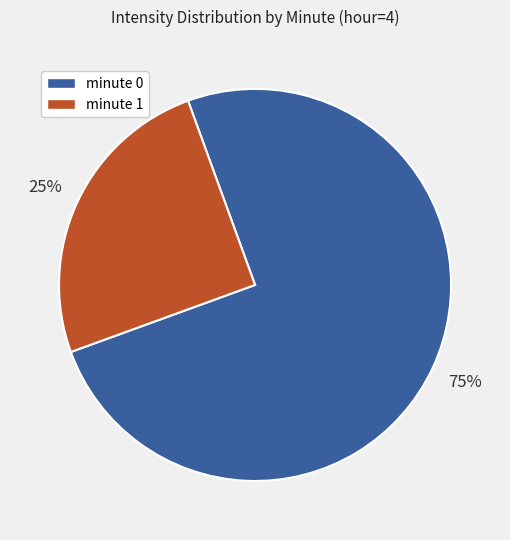

What percentage is the minute 1 slice, to the nearest percent?

25%